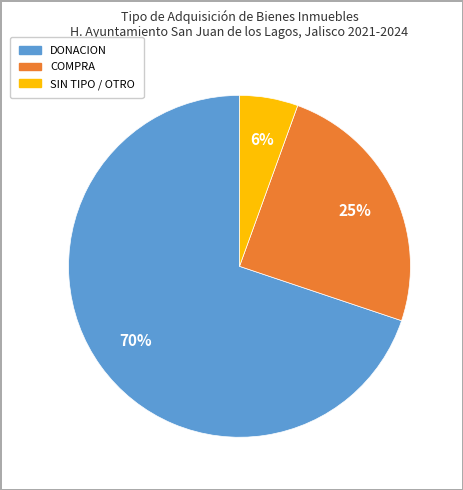

Is there a majority slice in this chart?

Yes